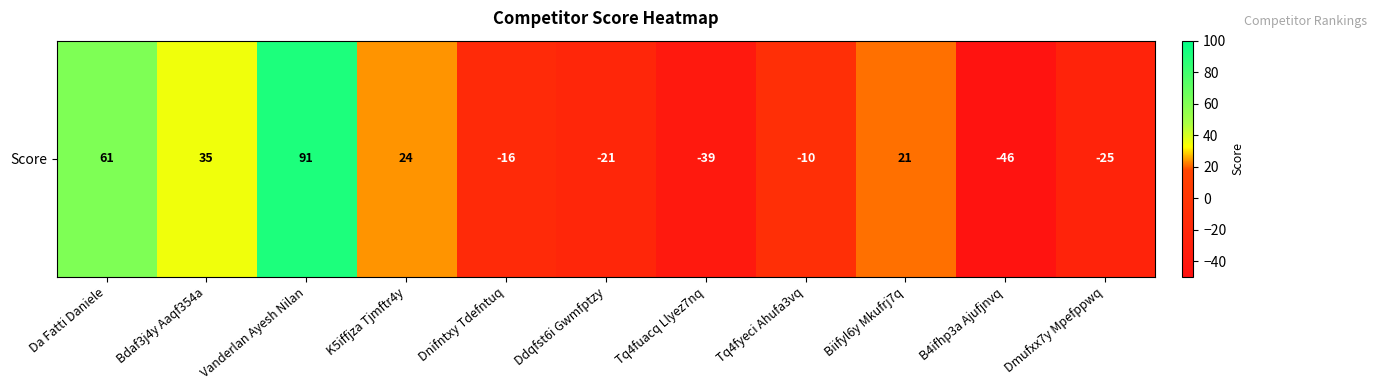

The value at Dmufxx7y Mpefppwq is -8. True or false?

False